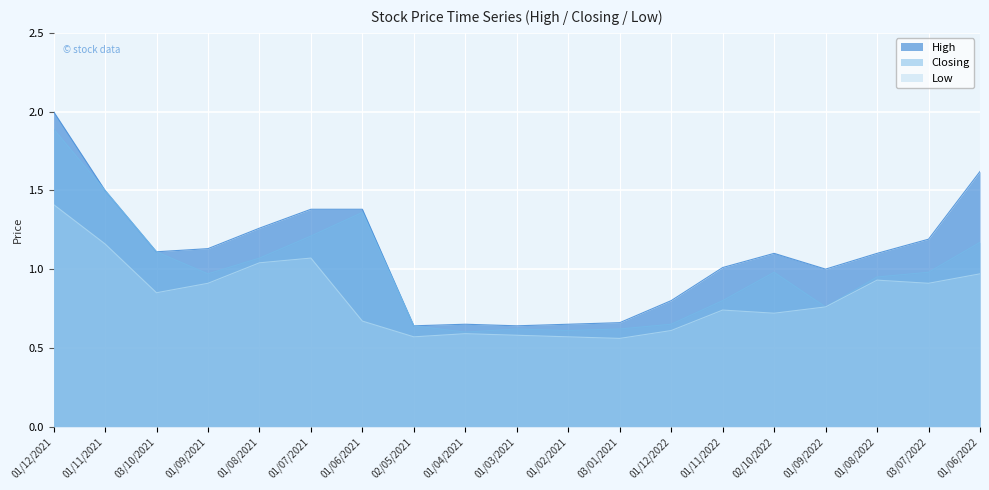

How many lines are shown in the chart?

3